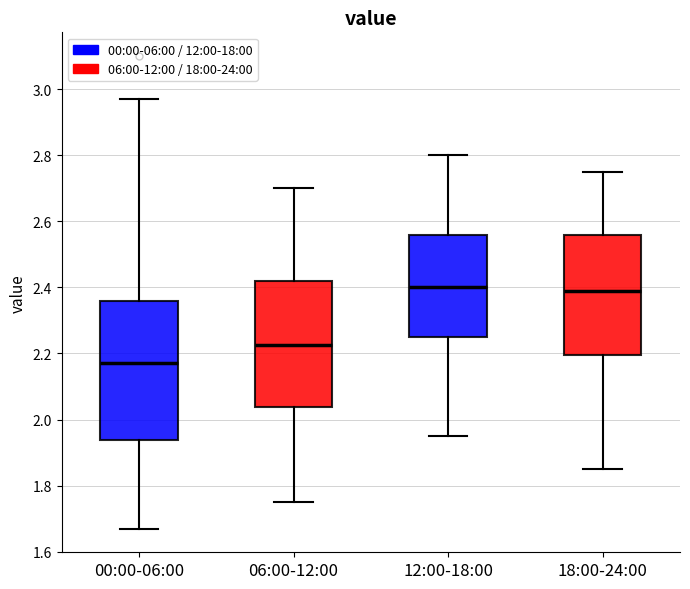

Comparing the boxes themselves (not the whiskers), which one is the tallest?

00:00-06:00